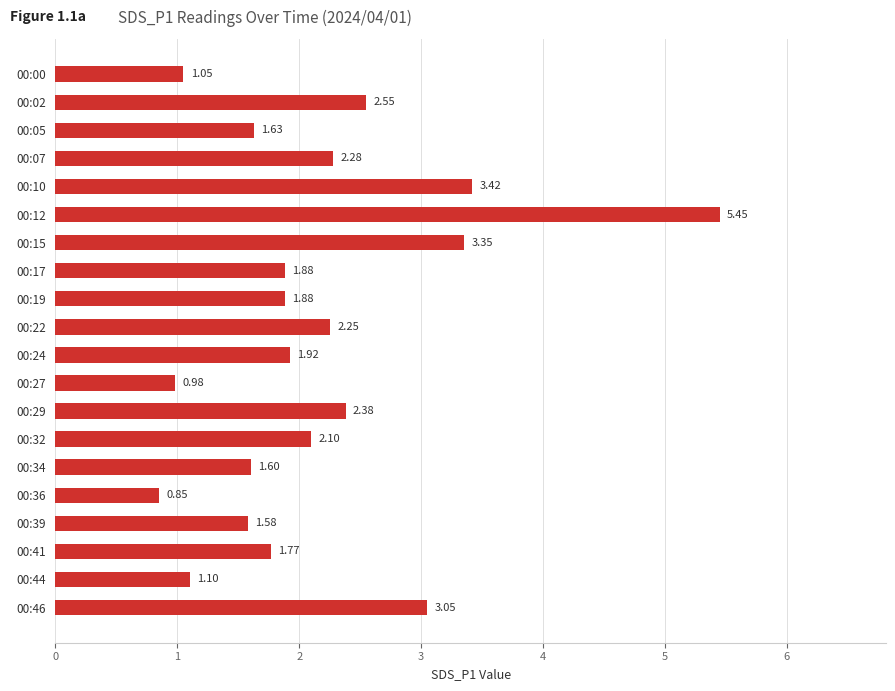

What is the difference between the values at 00:07 and 00:12?

3.2